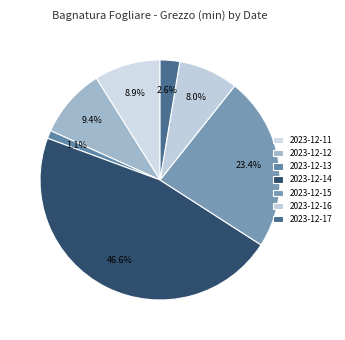

To the nearest percent, what portion does 2023-12-16 represent?

8%